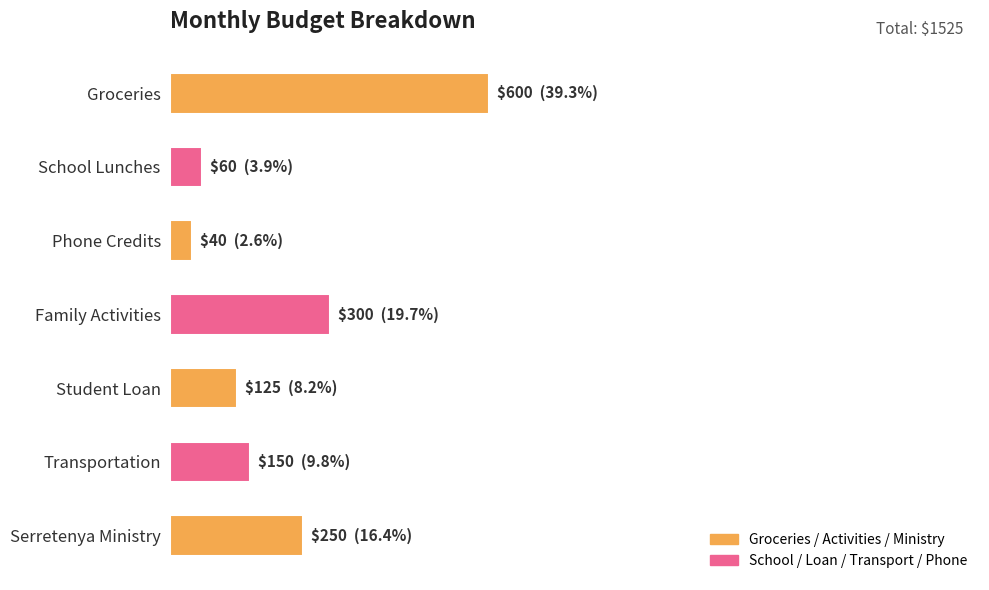

Are the bars horizontal?

Yes